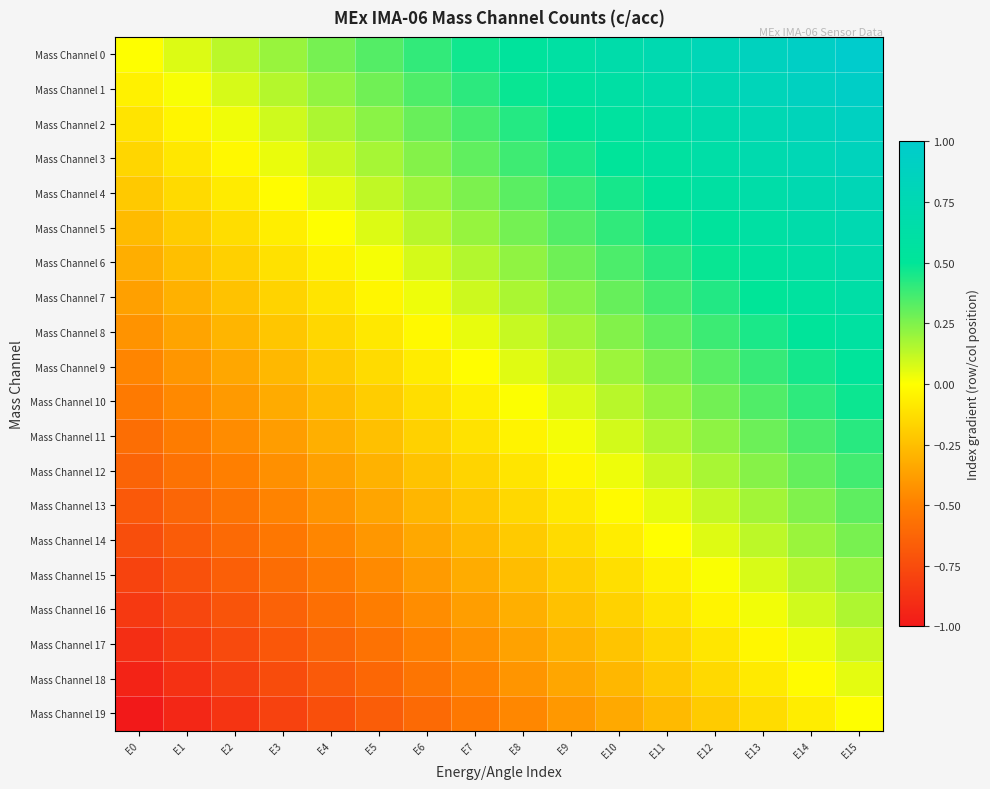

Between E15 and E2, which is larger?

E15